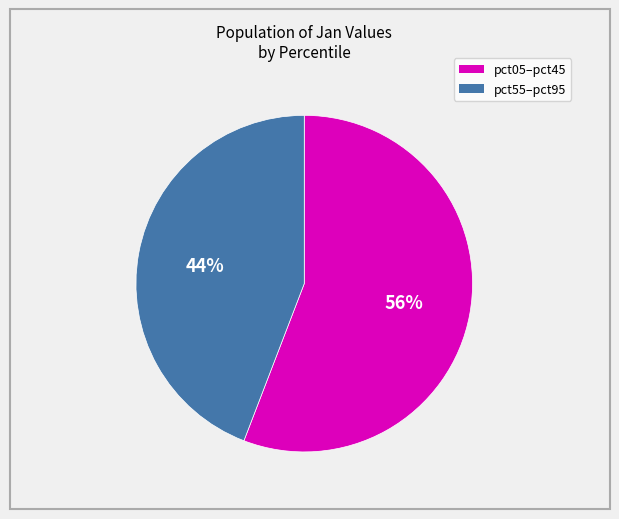

Is there any slice that represents more than half of the pie?

Yes